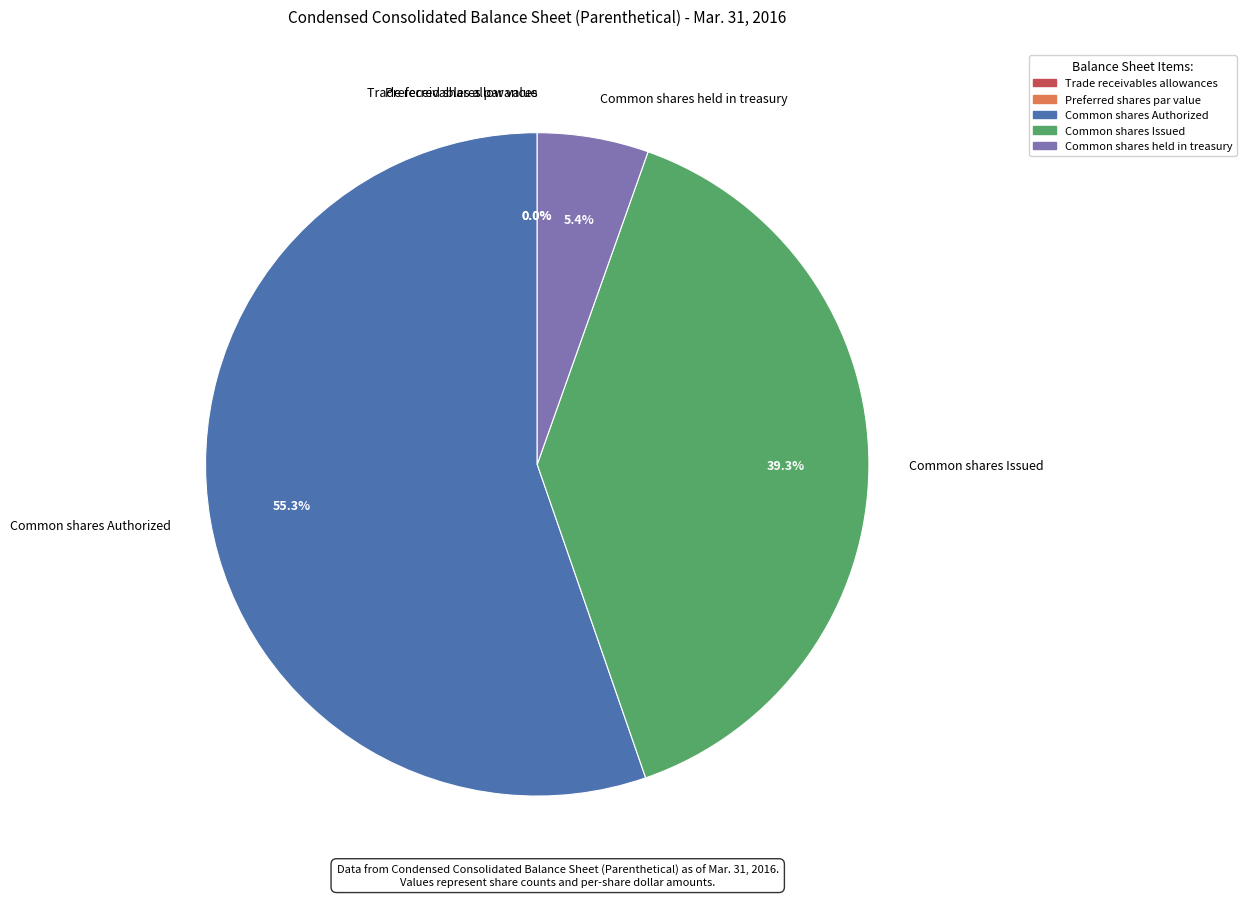

Which slice is the smallest?

Preferred shares par value